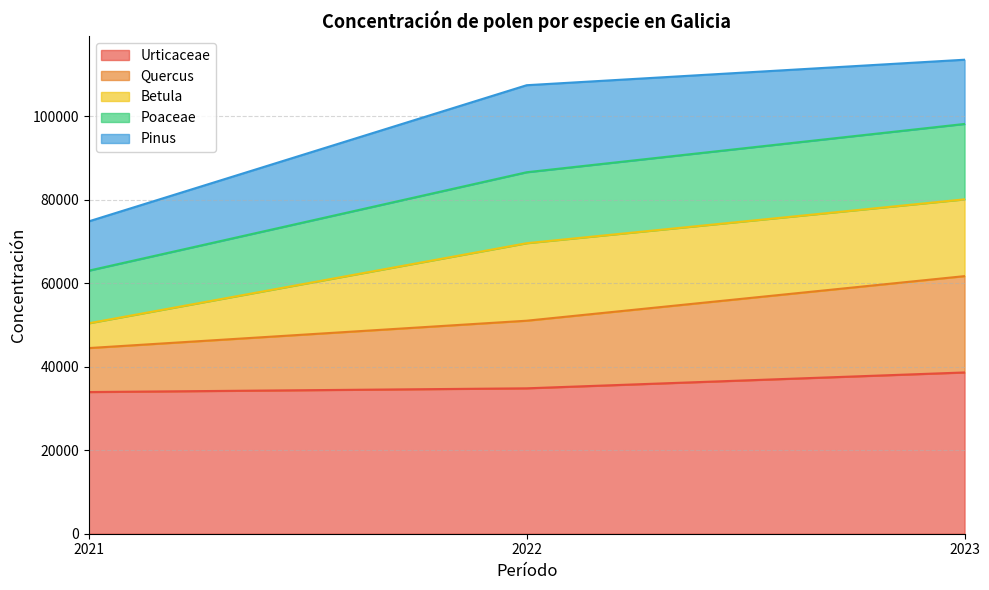

What is the value of the Poaceae point at the 3rd from the left?

98154